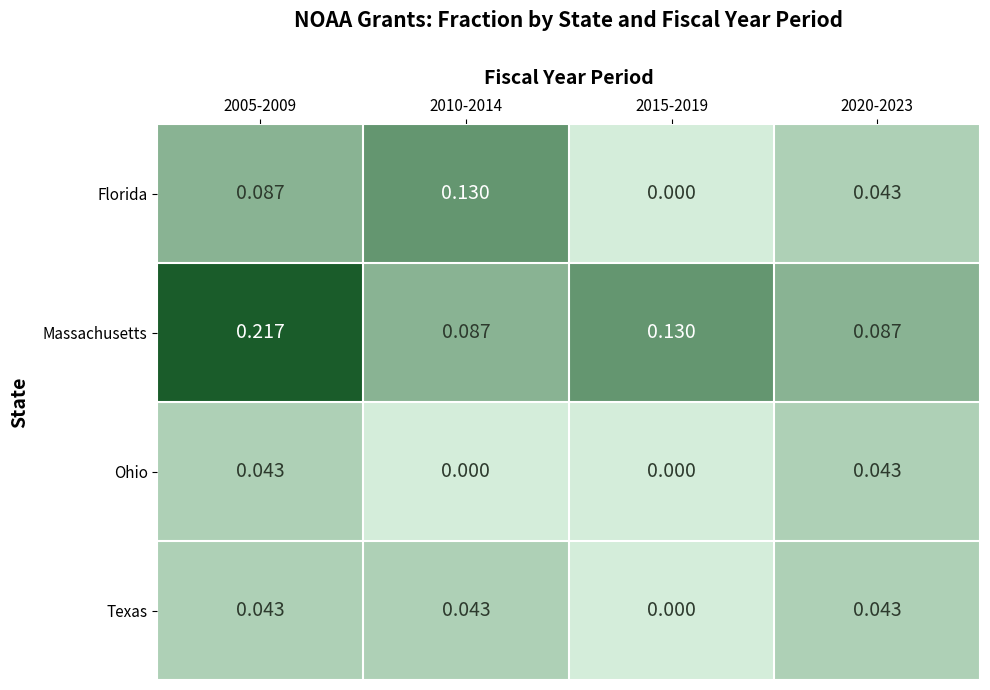

Which series has the largest total across all categories?

Massachusetts